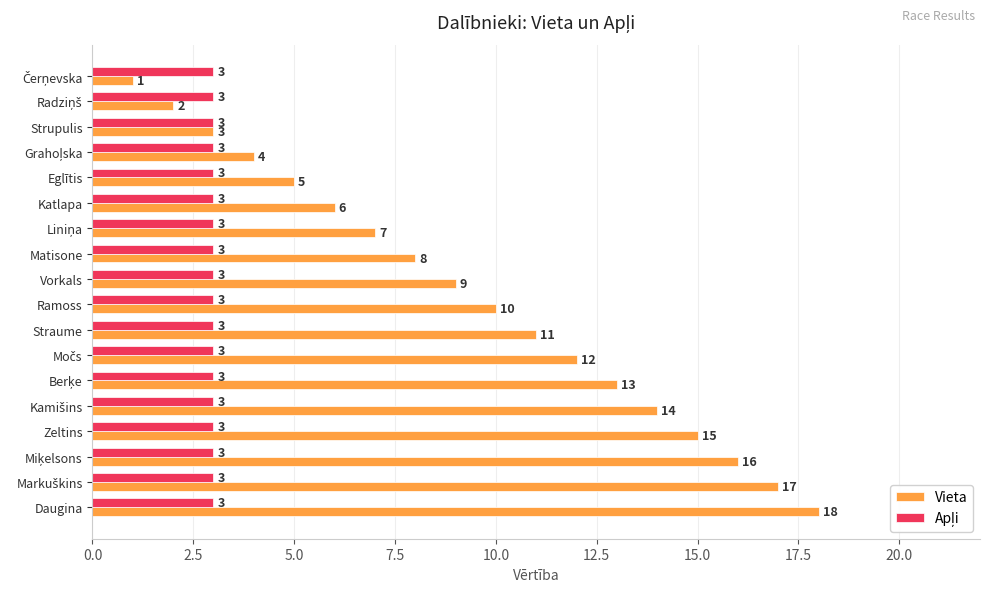

What is the spread (max minus min) of values at Zeltins?

12